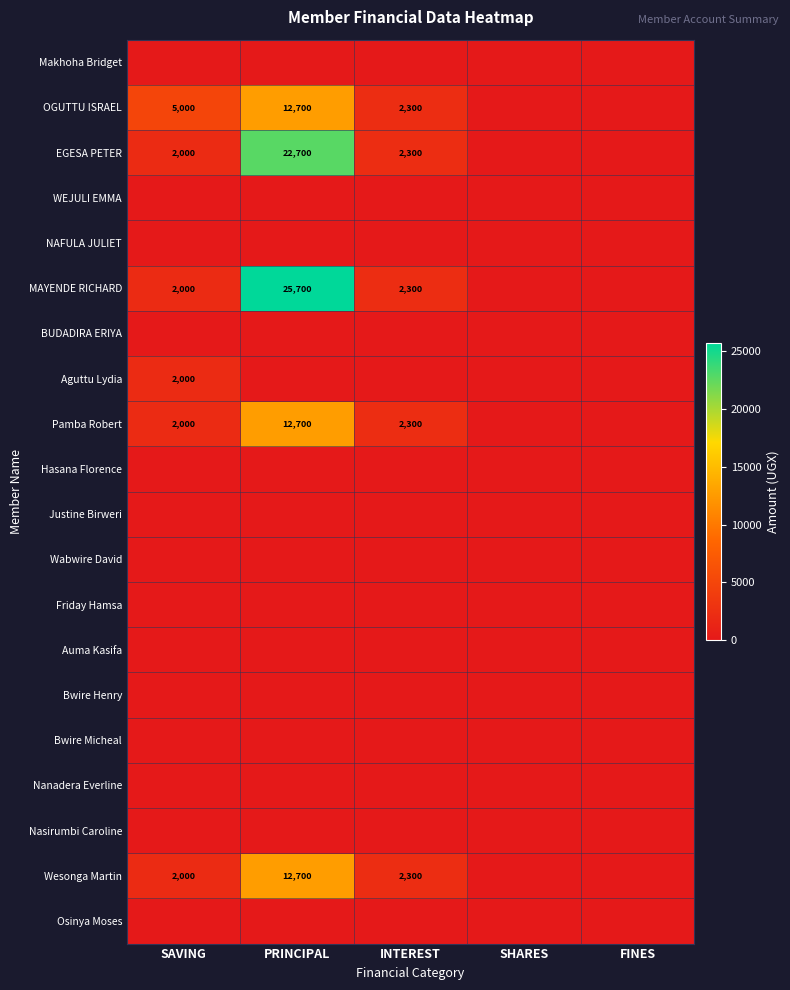

Is it true that Wesonga Martin equals 3772 at INTEREST?

False